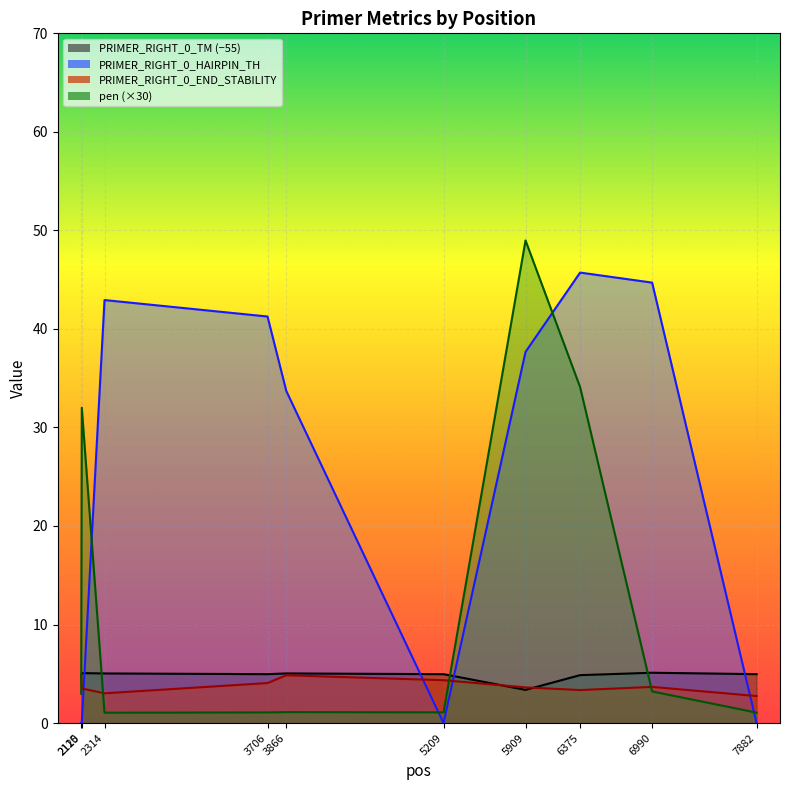

How many intersections are there between pen and PRIMER_RIGHT_0_HAIRPIN_TH?

4